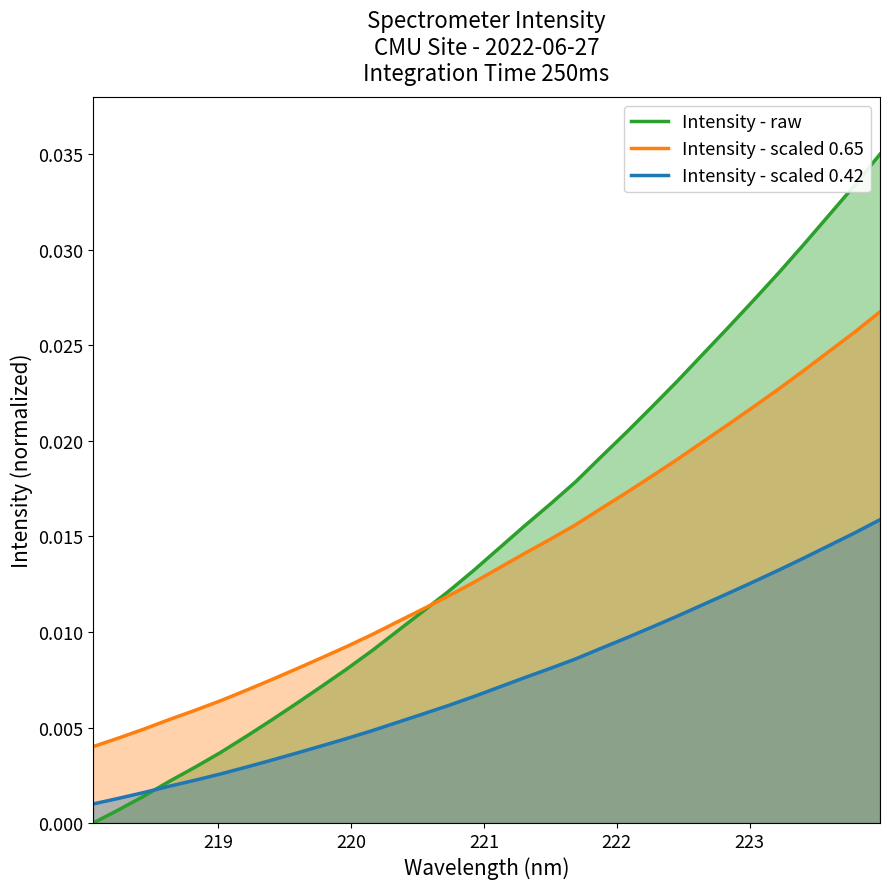

How many times do Intensity - raw and Intensity - scaled 0.65 cross each other?

1